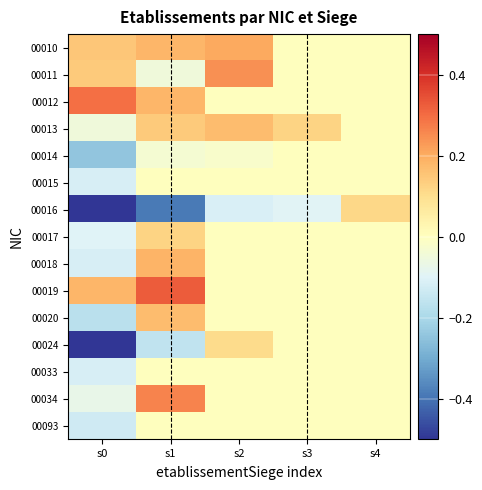

At how many categories does at least one series exceed 0?

5